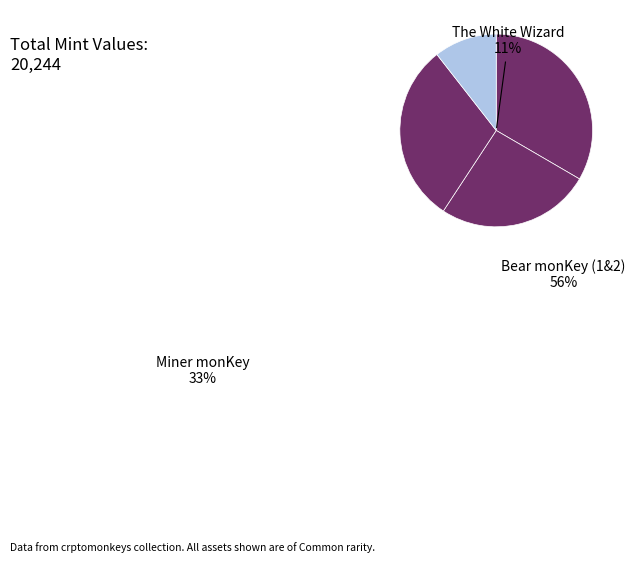

To the nearest percent, what percentage of the pie is Bear monKey
(1099523443463)?

26%